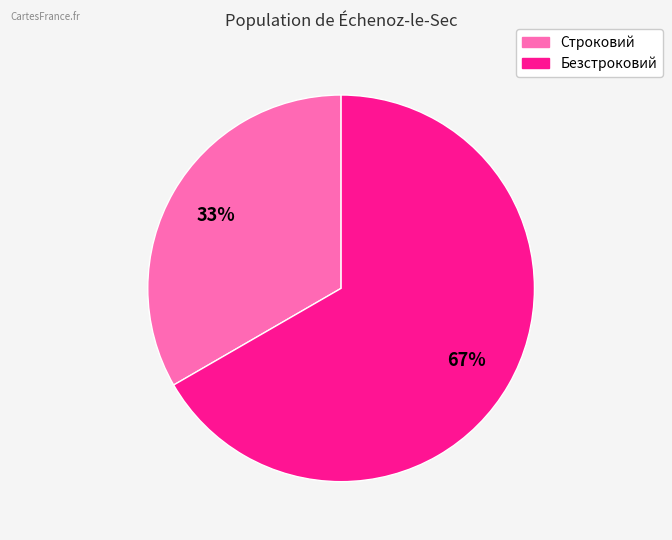

Approximately how many times larger is the value at Безстроковий compared to Строковий?

2.0